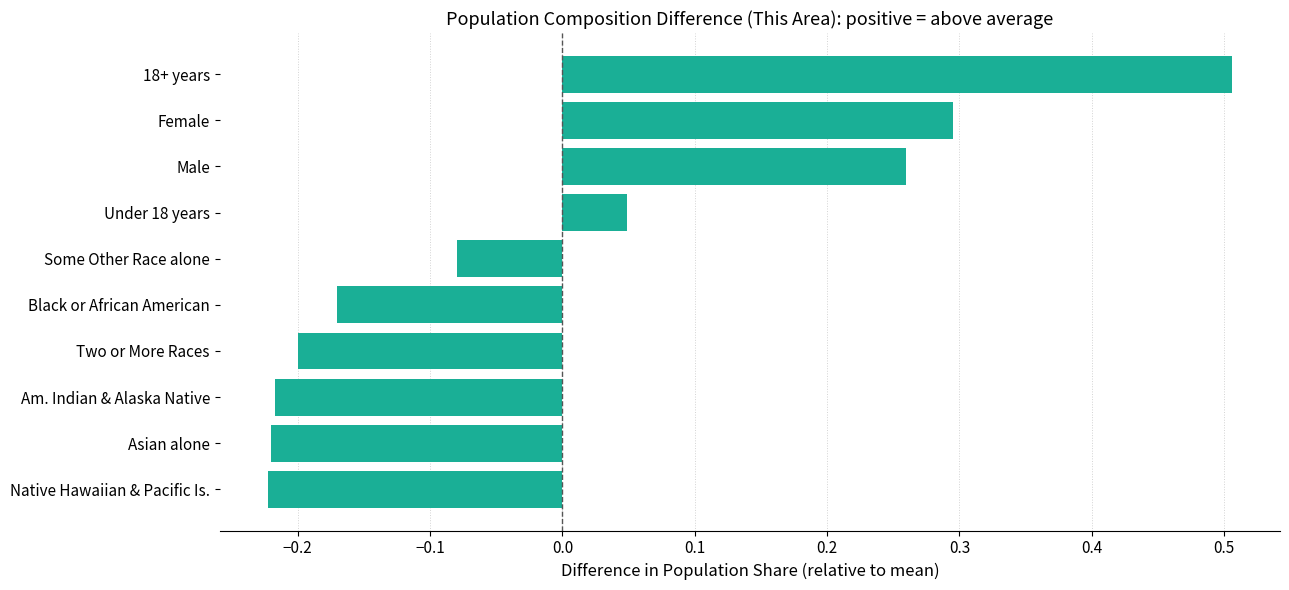

At which category does the chart reach its peak across all series?

18+ years